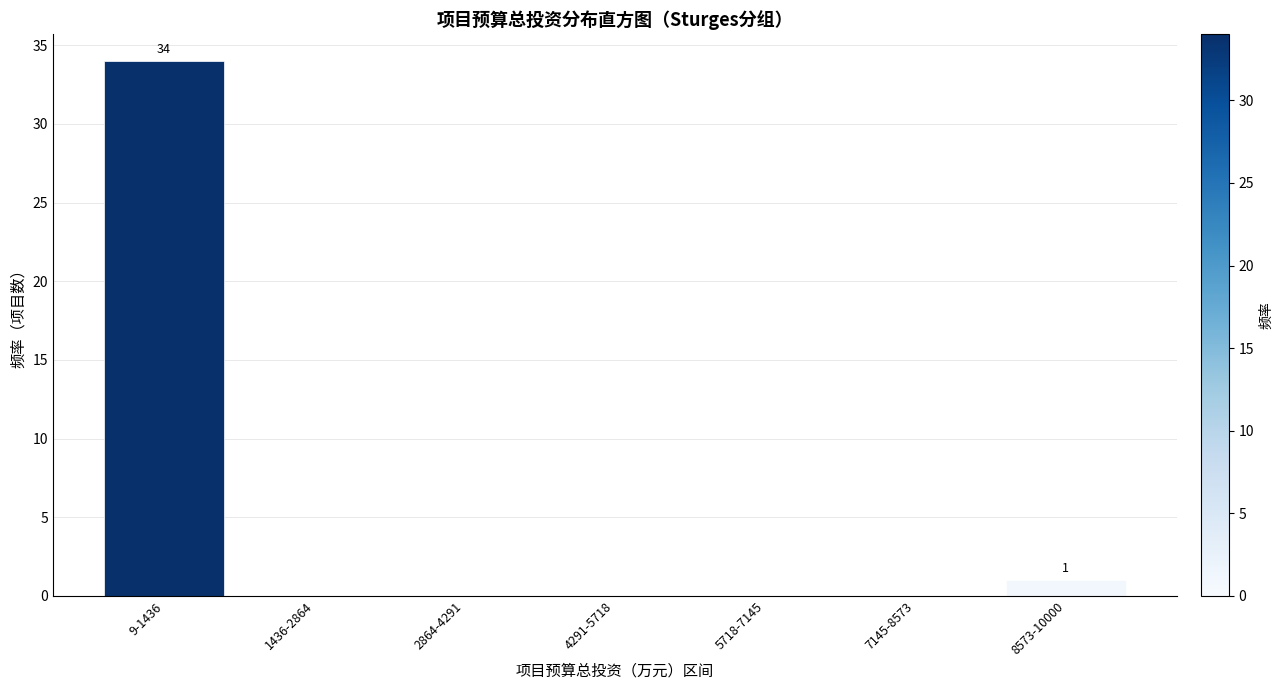

Reading left to right, extract all data points from this chart.

9-1436=34	1436-2864=0	2864-4291=0	4291-5718=0	5718-7145=0	7145-8573=0	8573-10000=1